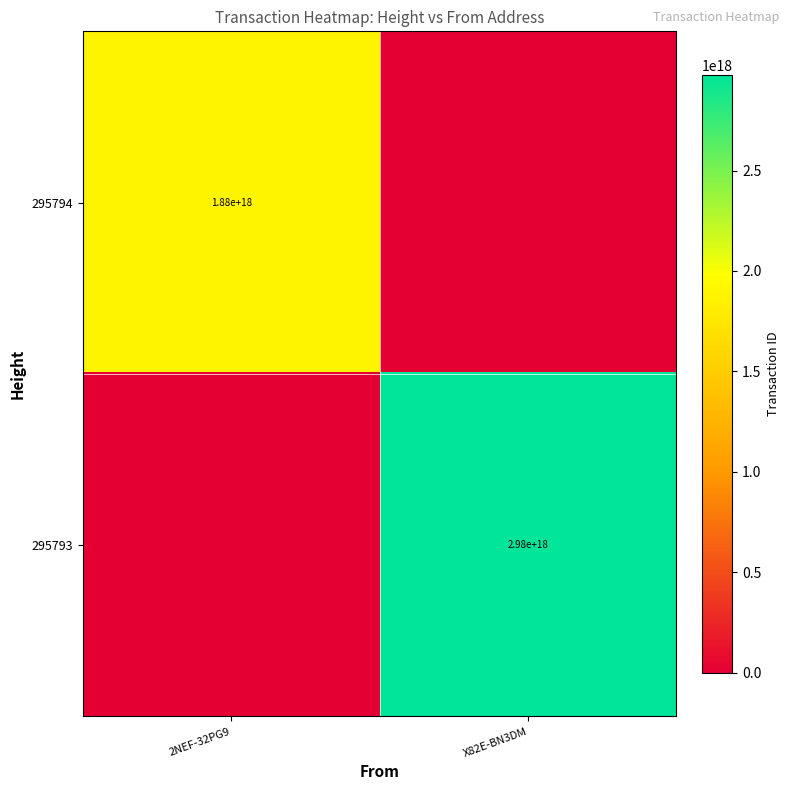

Is it true that 295793 equals 2980000000000000000 at X82E-BN3DM?

True